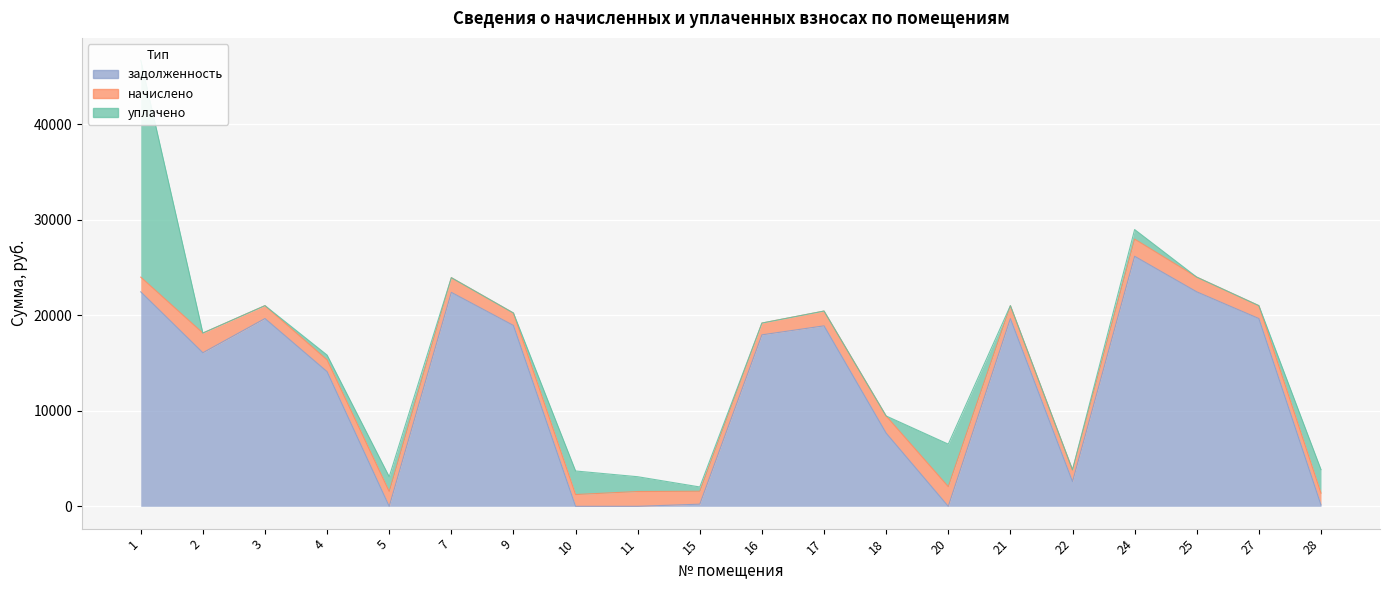

Which series changed the most between 3 and 5?

задолженность